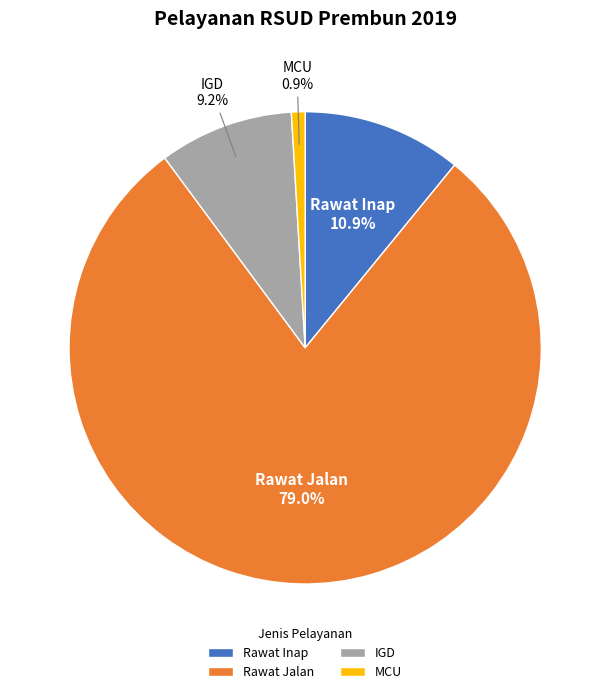

Does any single category account for the majority?

Yes